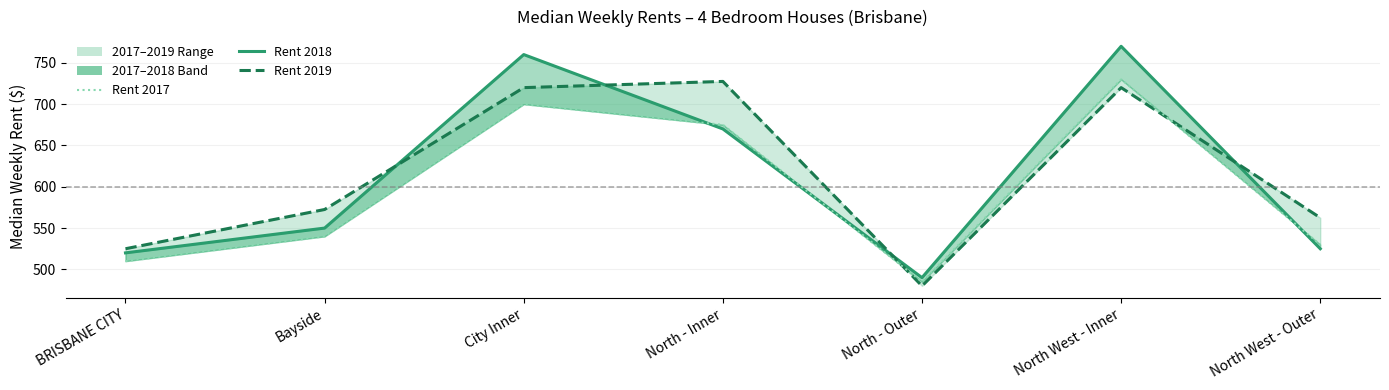

True or false: Rent 2018 and Rent 2019 intersect in this chart.

True